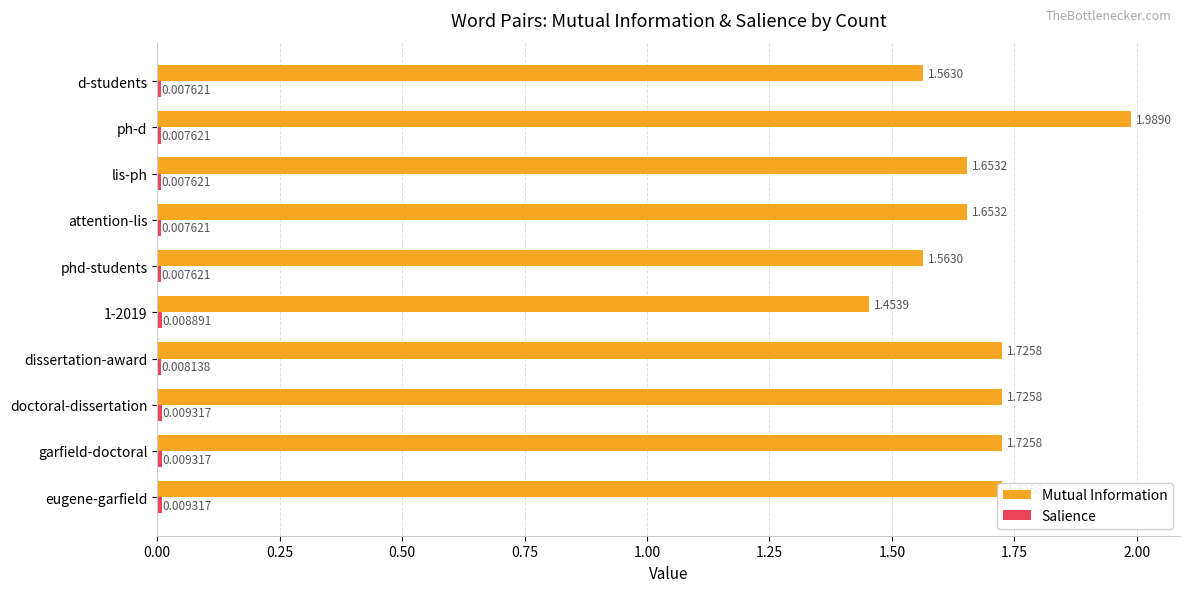

Which label corresponds to the largest value in the chart?

ph-d